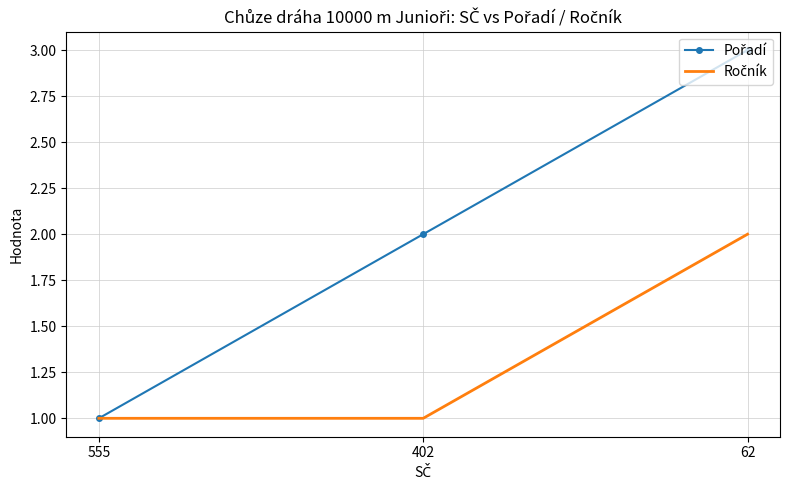

What is the total value across all series at 62?

5